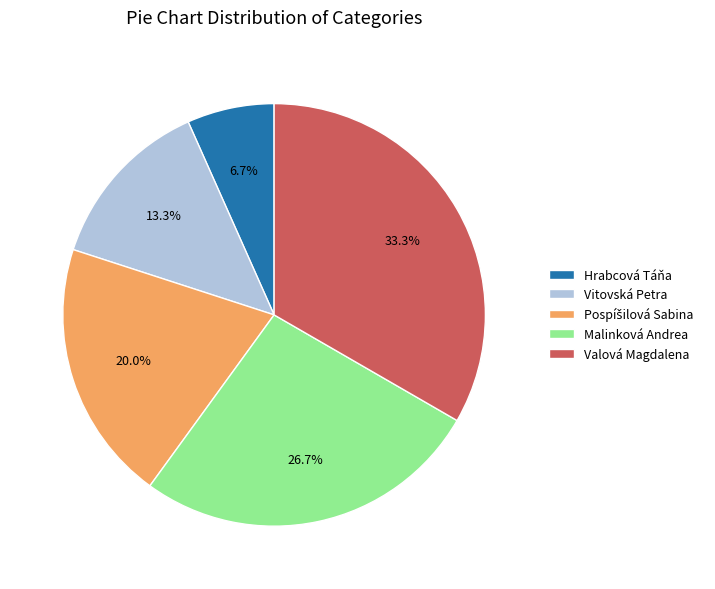

Is it true that Vitovská Petra is 13% of the pie?

True